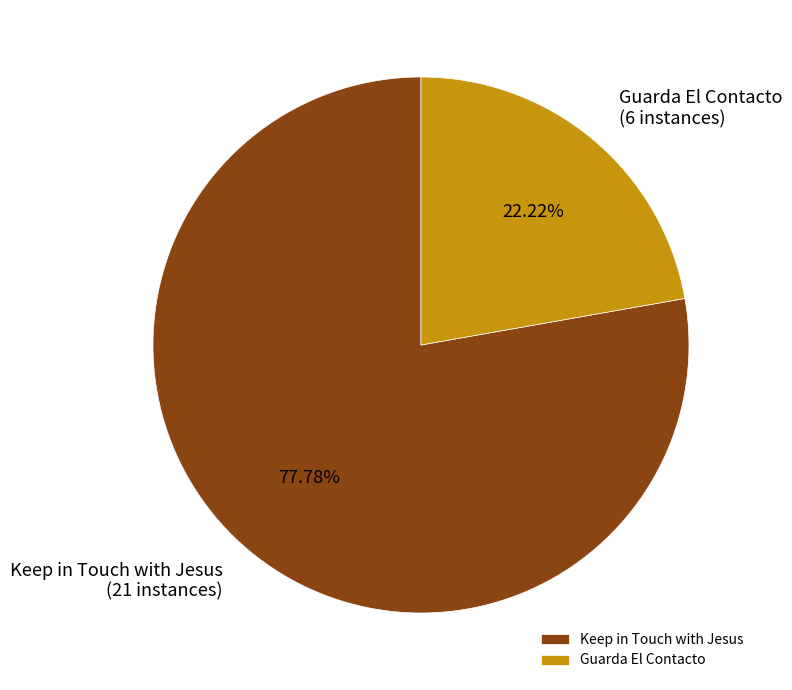

How many segments does this pie chart have?

2